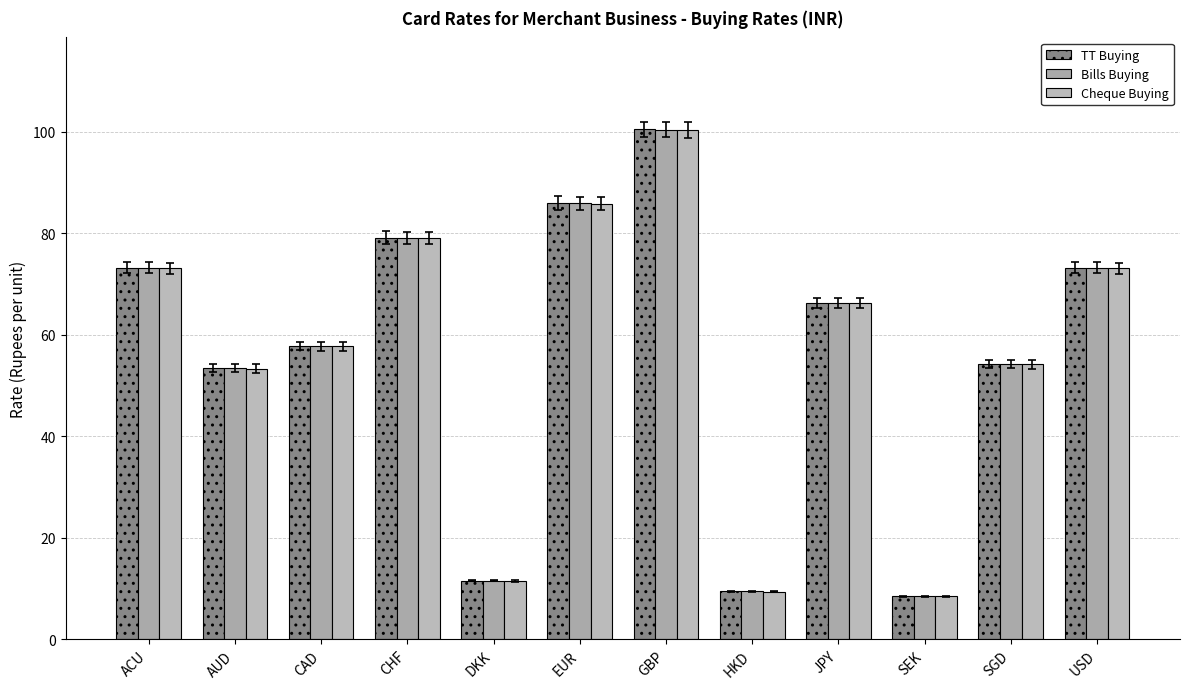

At how many categories does at least one series exceed 49?

9